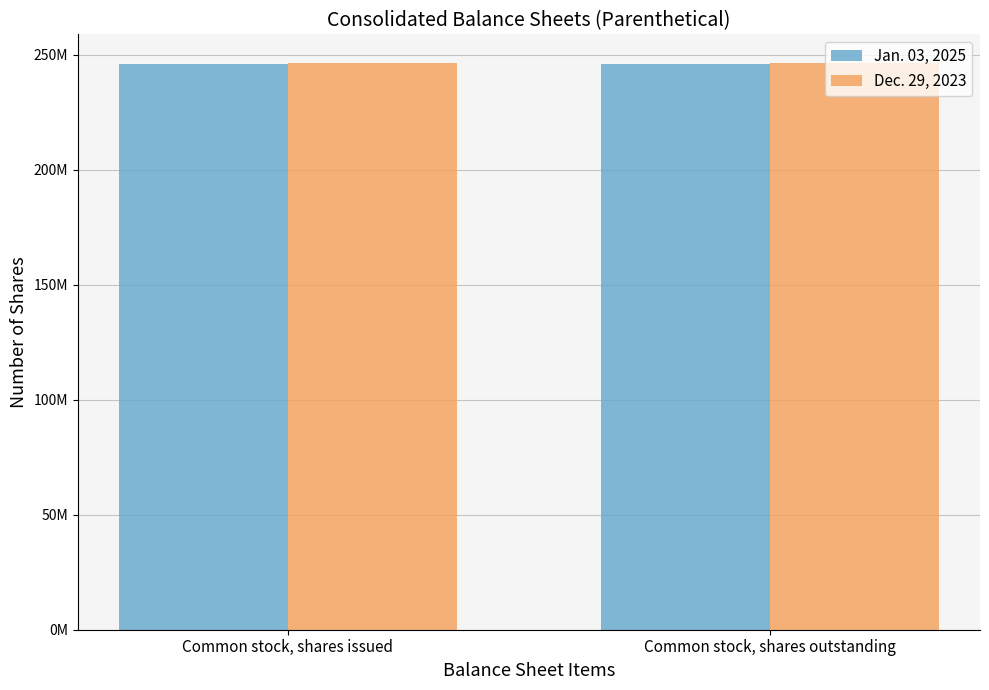

What is the value of the Dec. 29, 2023 bar at the 2nd from the left?

246500000